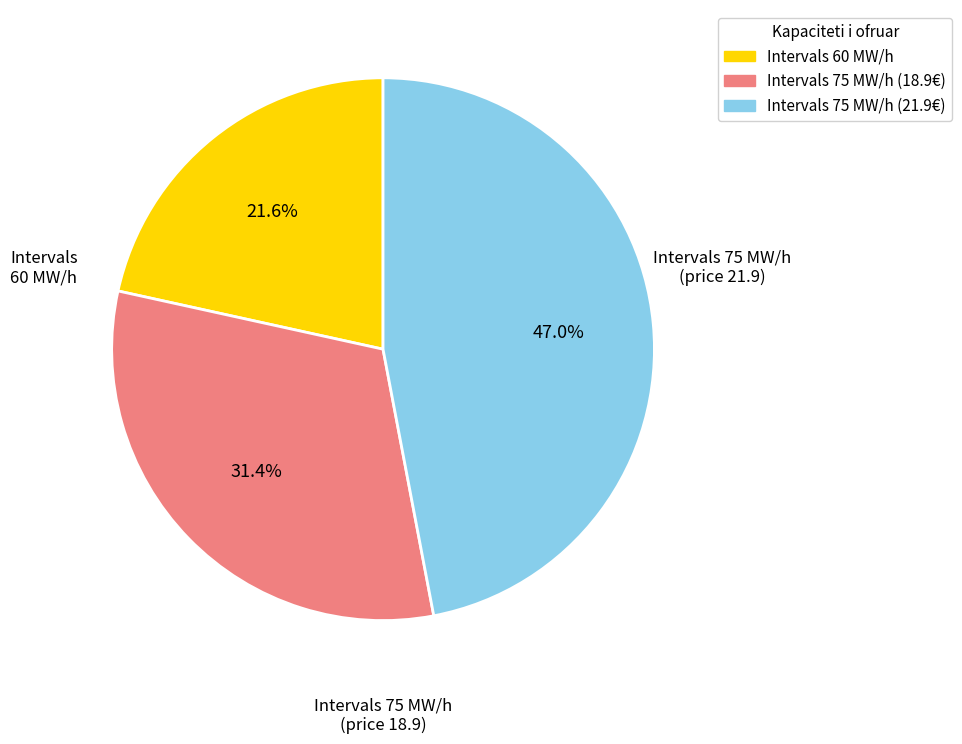

To the nearest percent, what is the average slice percentage?

33%